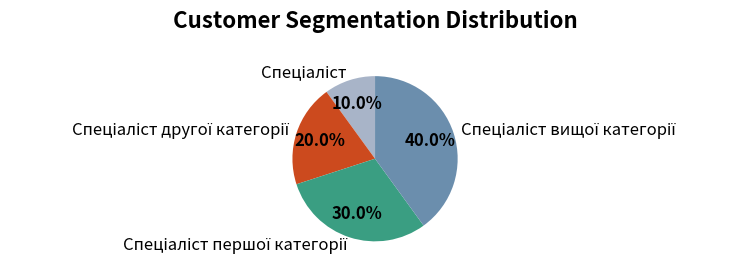

Is there any slice that represents more than half of the pie?

No